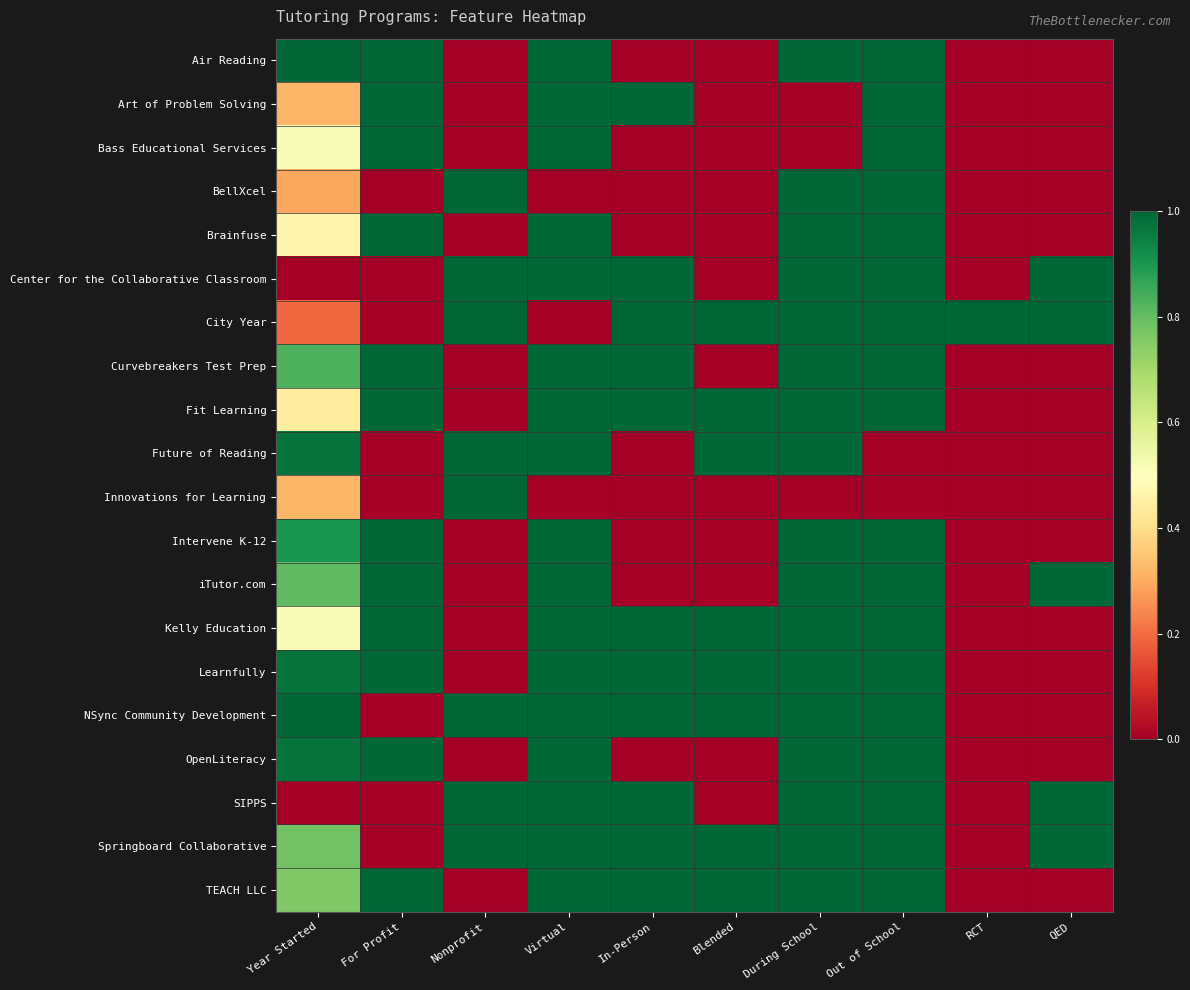

What is the total value across all series at Blended?

8.0